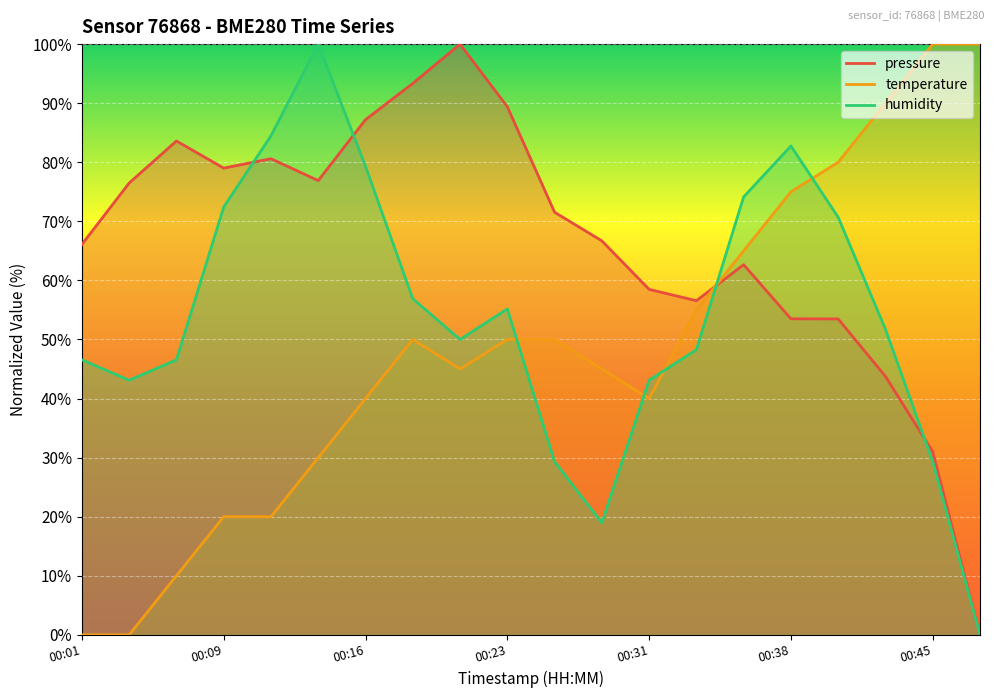

In temperature, how many points are lower than both neighbors (excluding endpoints)?

2